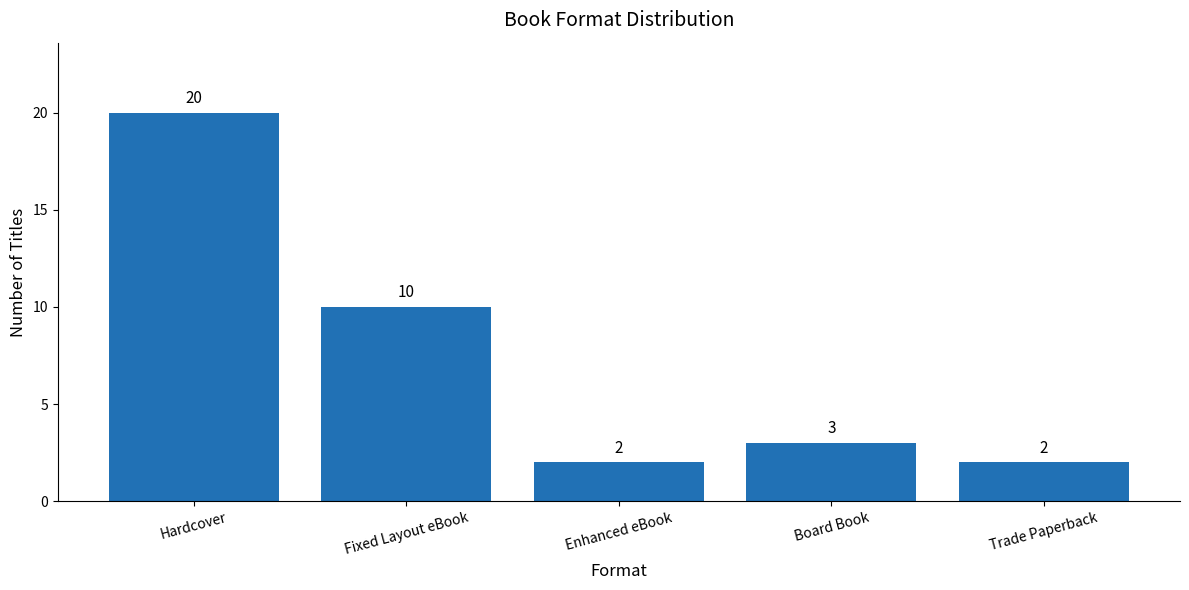

The chart shows a value of 4 at Trade Paperback. True or false?

False